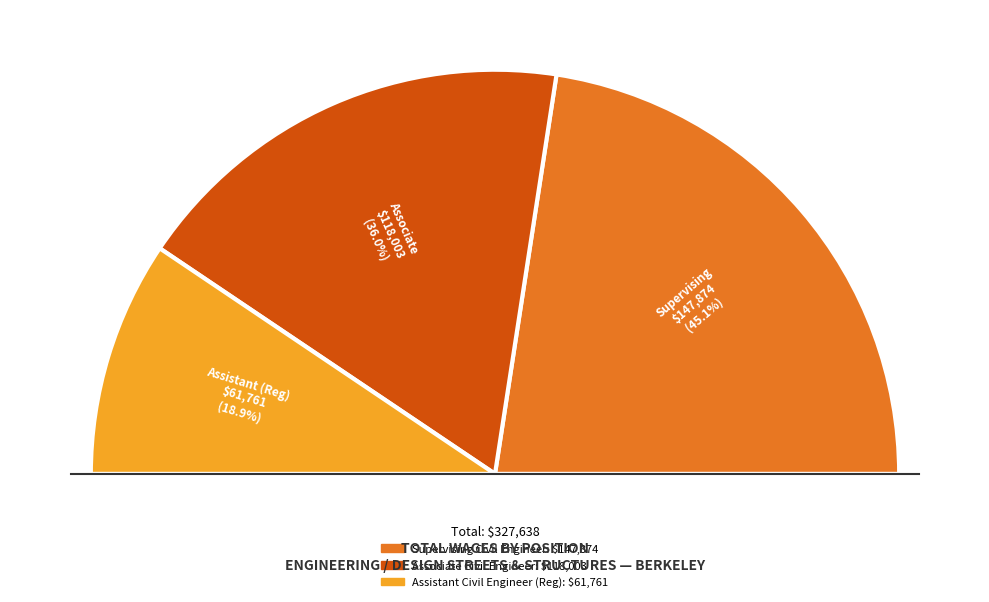

Count the number of slices in the pie.

3